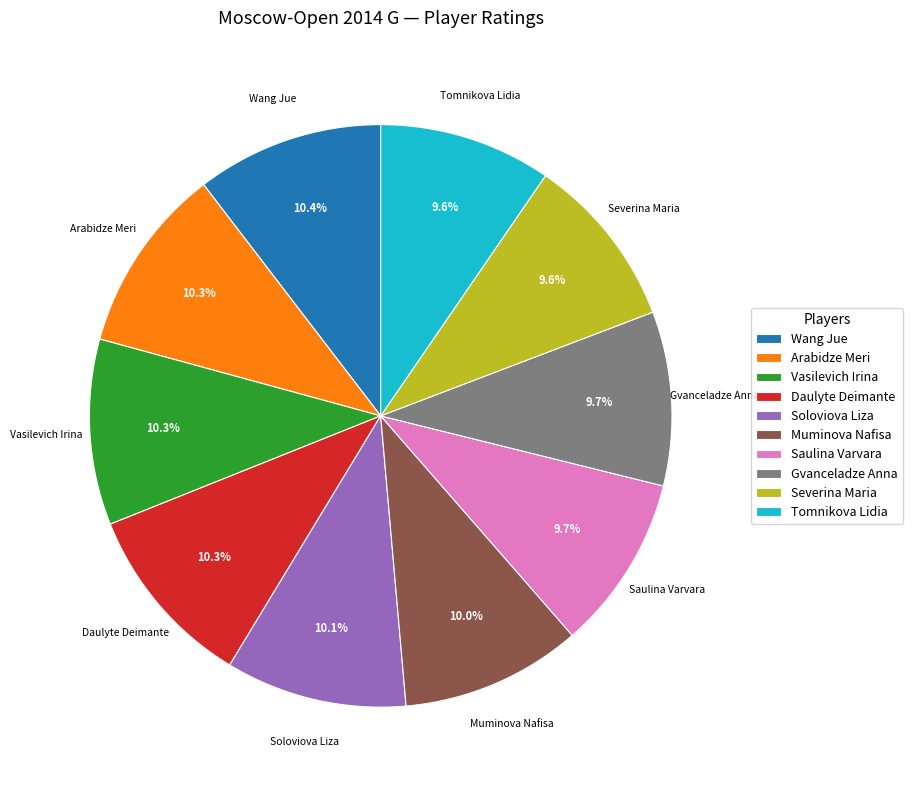

To the nearest percent, what is the combined percentage of Wang Jue and Tomnikova Lidia?

20%